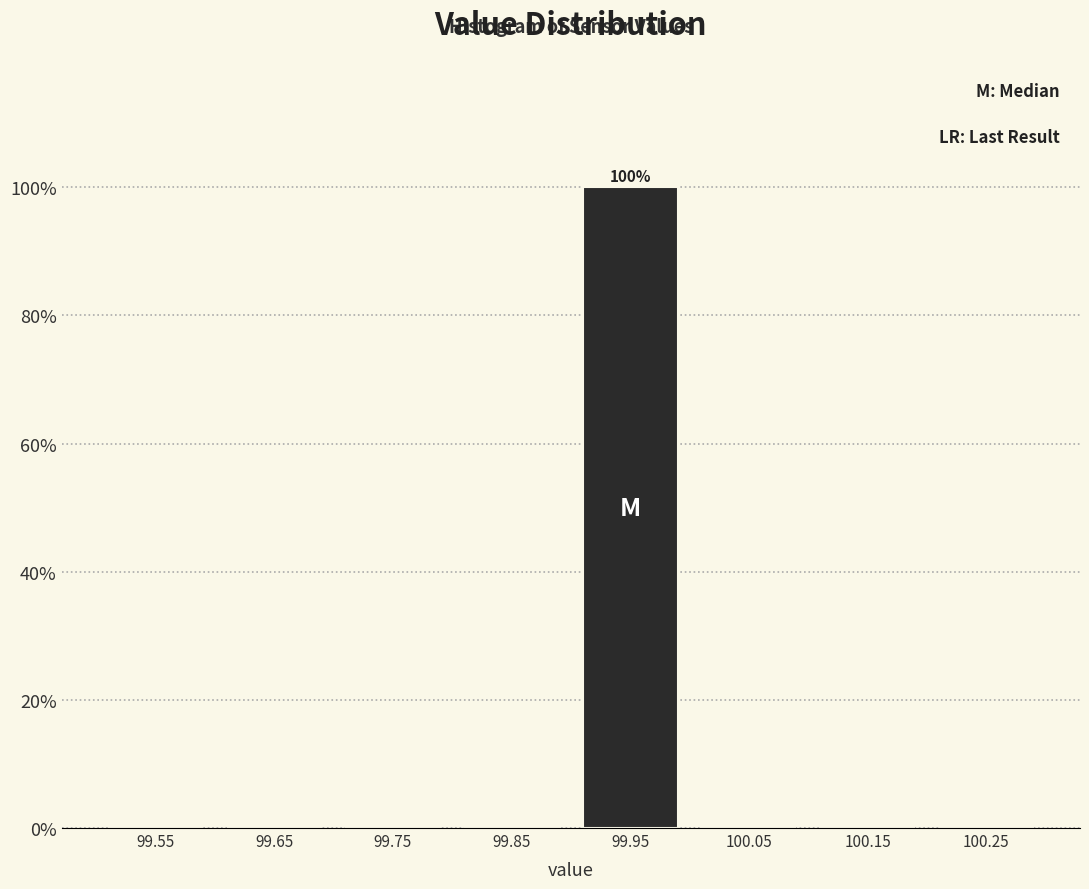

Reading right to left, transcribe all the data shown in this chart.

100.25=0	100.15=0	100.05=0	99.95=100	99.85=0	99.75=0	99.65=0	99.55=0